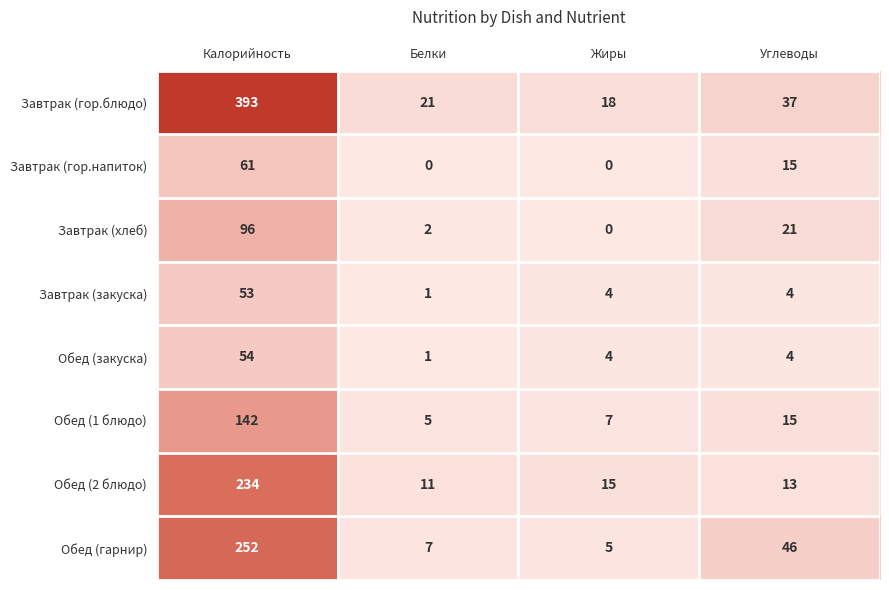

How many data points does each series have?

4